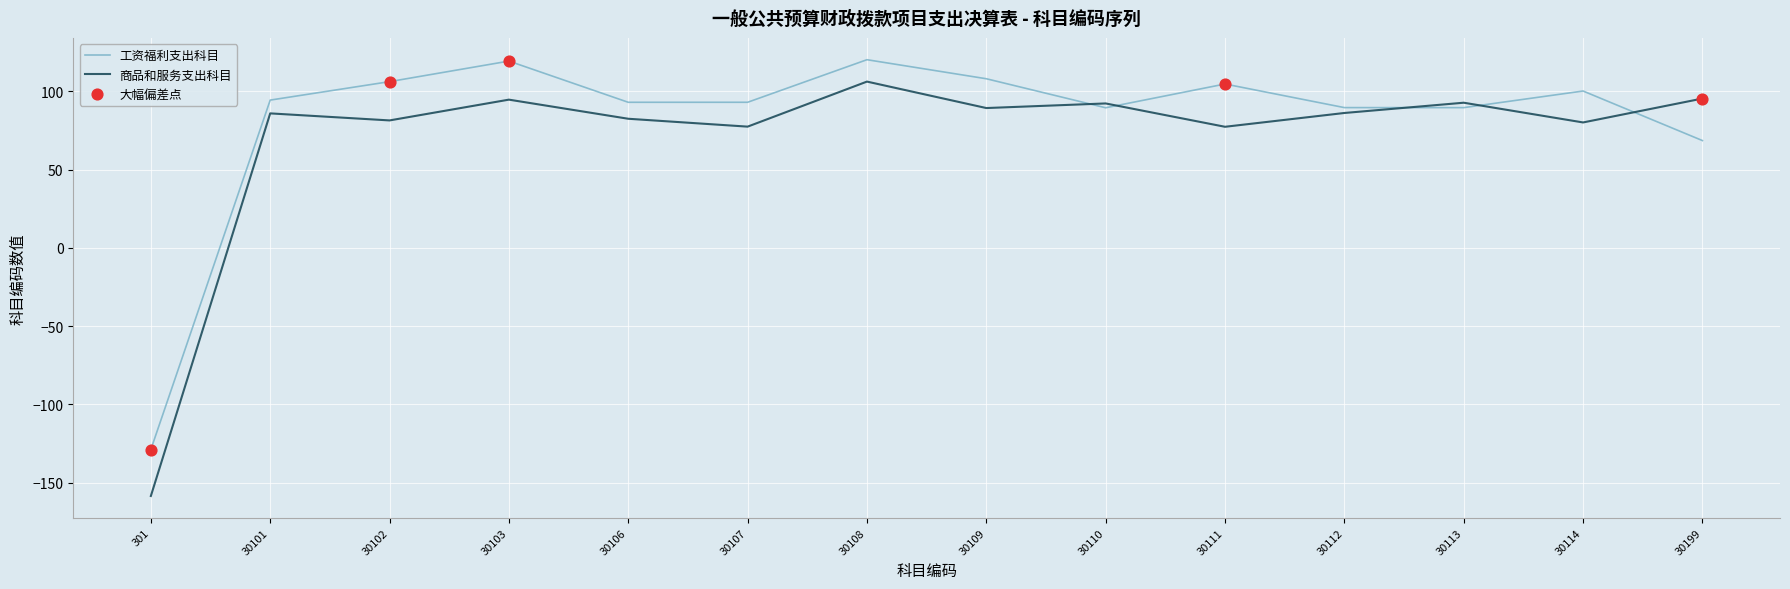

What is the spread (max minus min) of values at 30111?

27.3